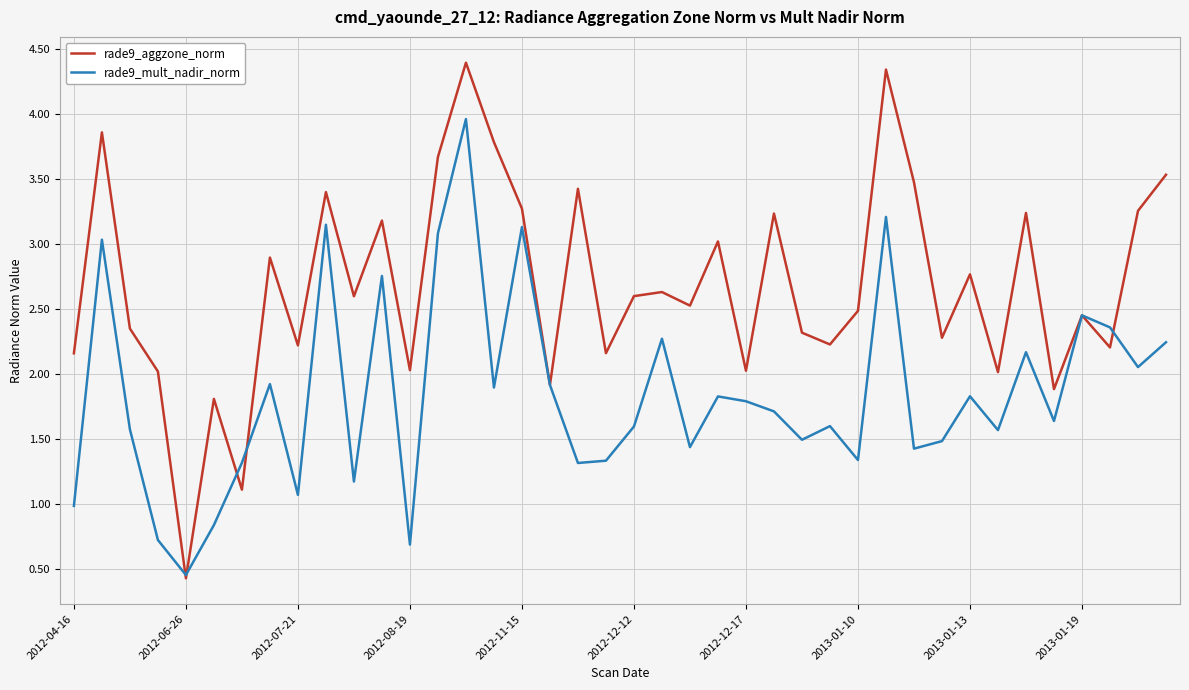

What is the maximum value shown in the chart?

4.4